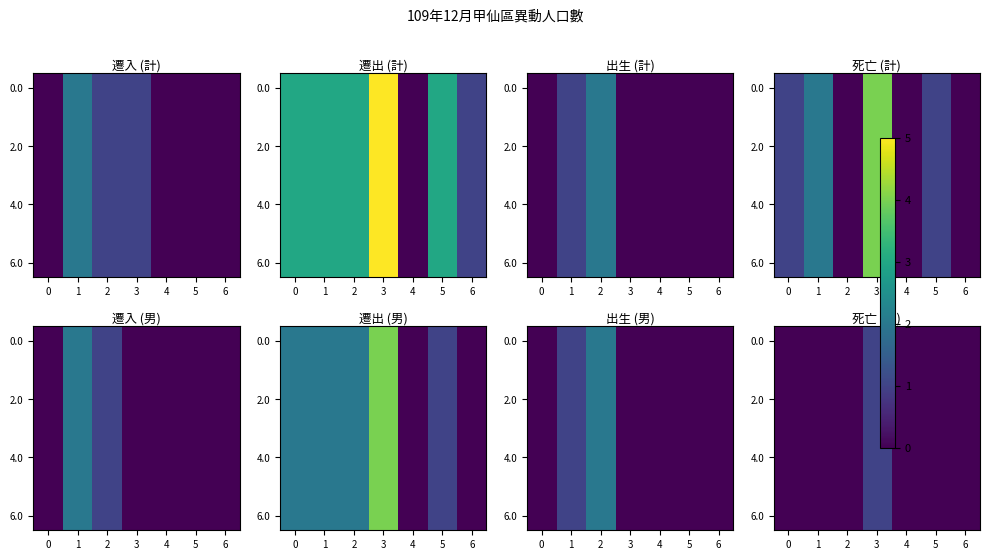

Between 0 and 1, which series saw the biggest shift?

row_0